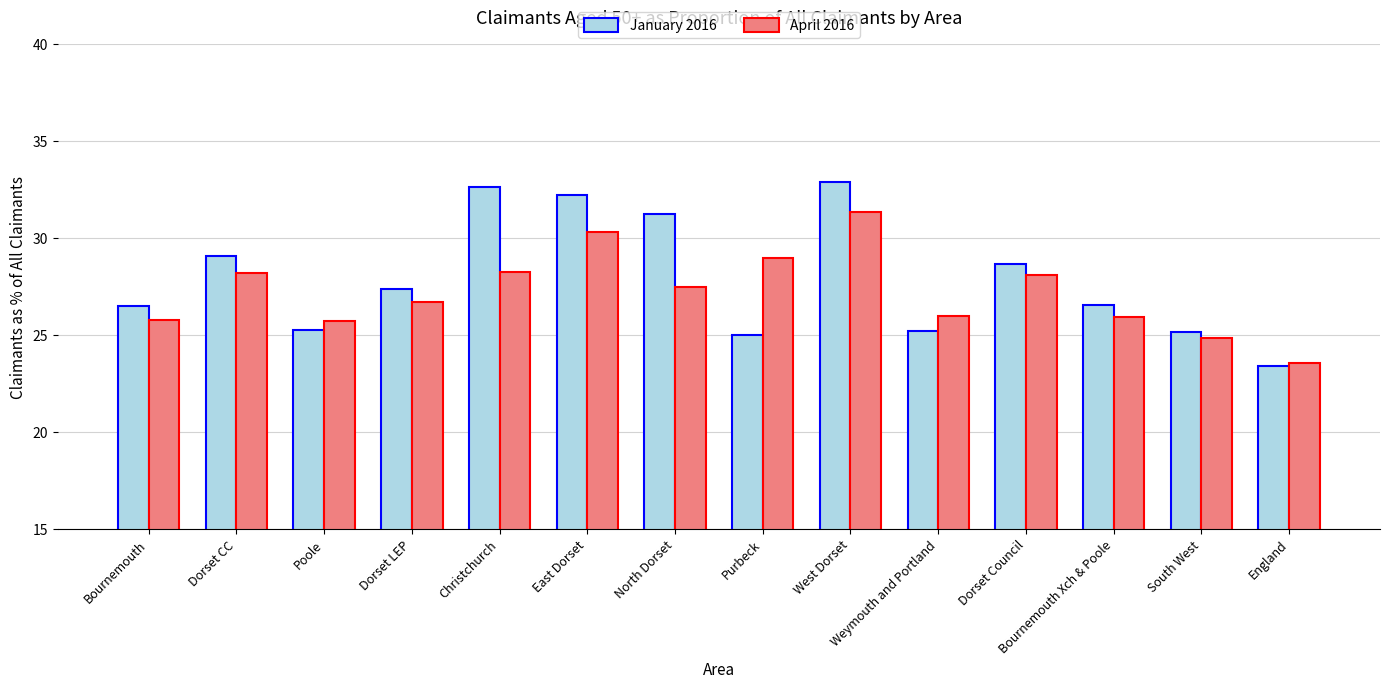

At which category does the chart reach its peak across all series?

West Dorset